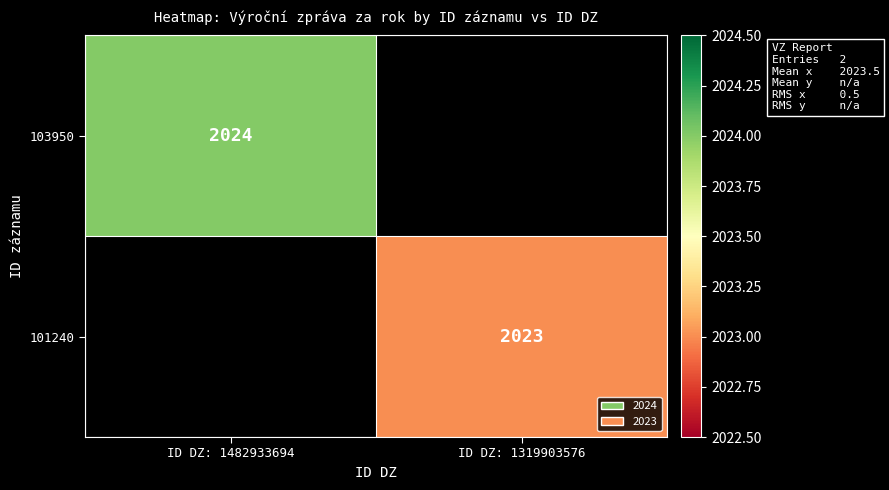

True or false: 103950 has a value of 2024 at ID DZ: 1482933694.

True